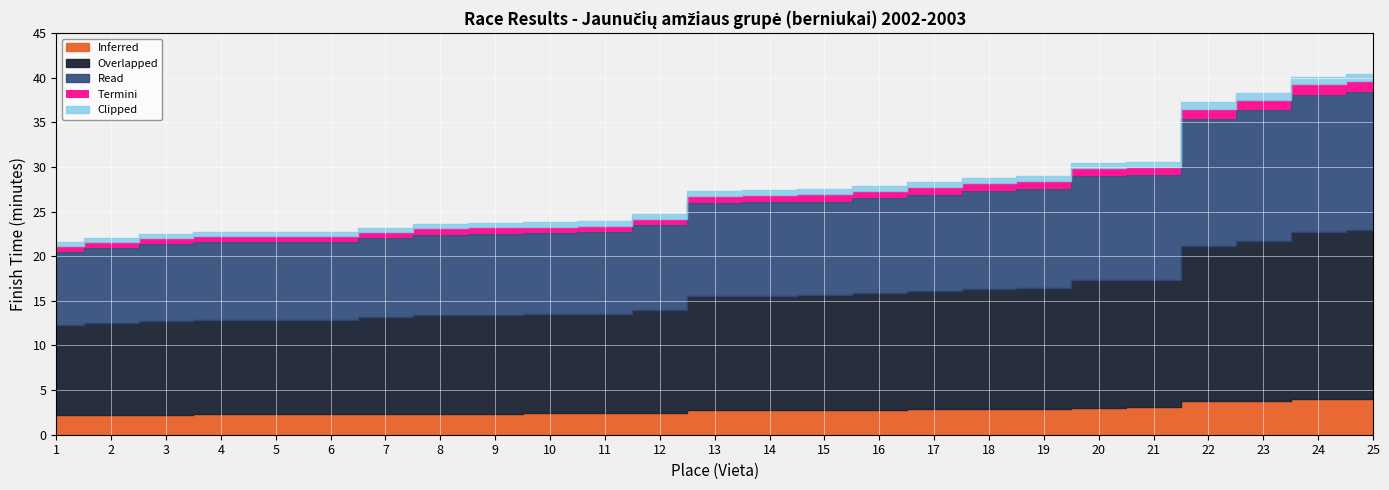

Rank the series by their maximum value, from highest to lowest.

Overlapped, Read, Inferred, Termini, Clipped